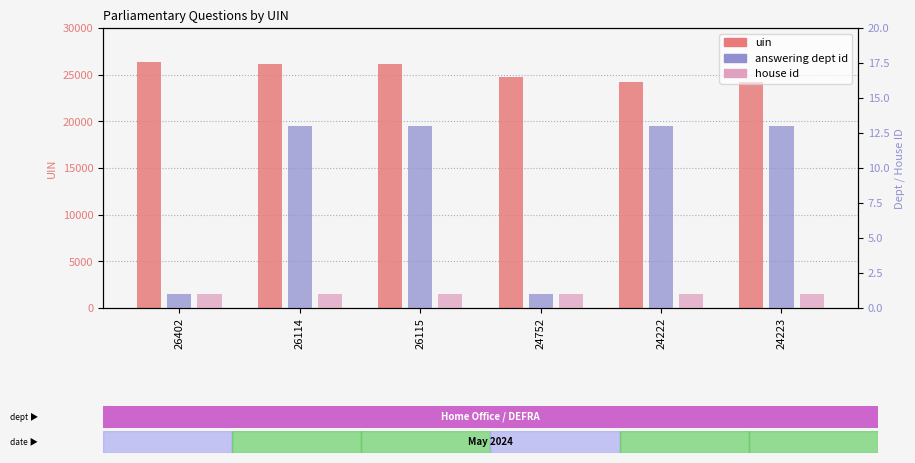

Which series changed the most between 26115 and 24222?

uin